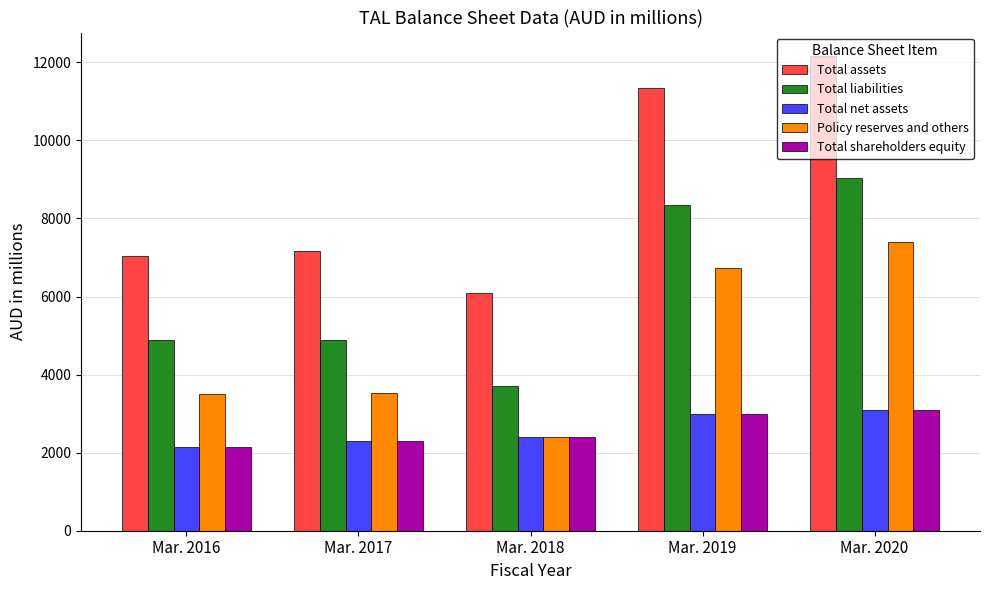

What is the difference between the maximum and minimum values in the Total liabilities series?

5350